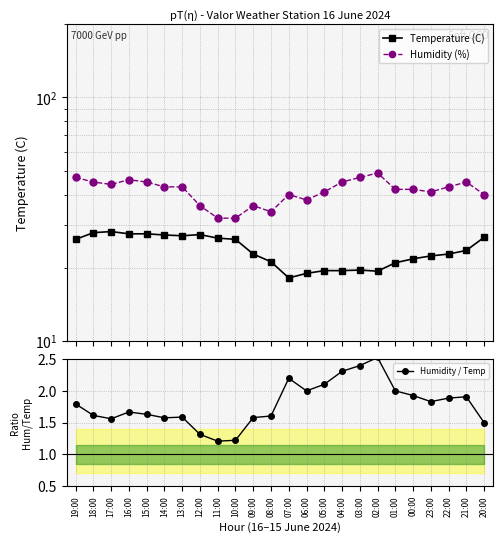

What are all the series names shown in the legend?

Temperature (C), Humidity (%), Humidity / Temp